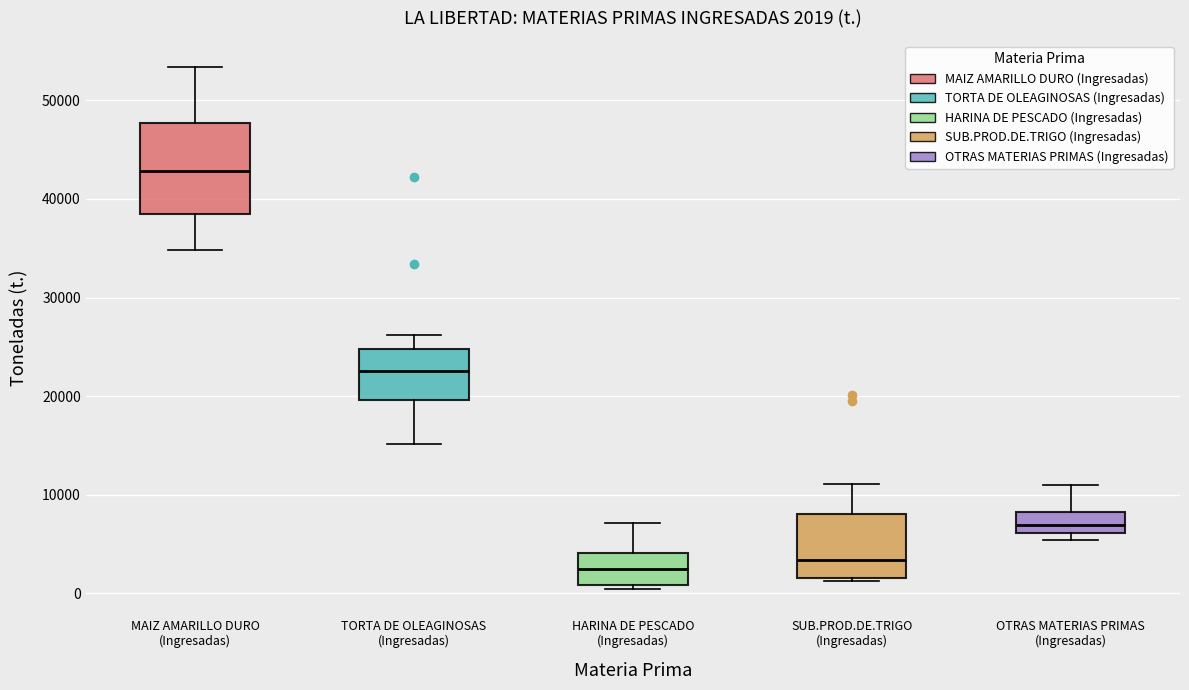

Comparing the boxes themselves (not the whiskers), which one is the tallest?

MAIZ AMARILLO DURO (Ingresadas)